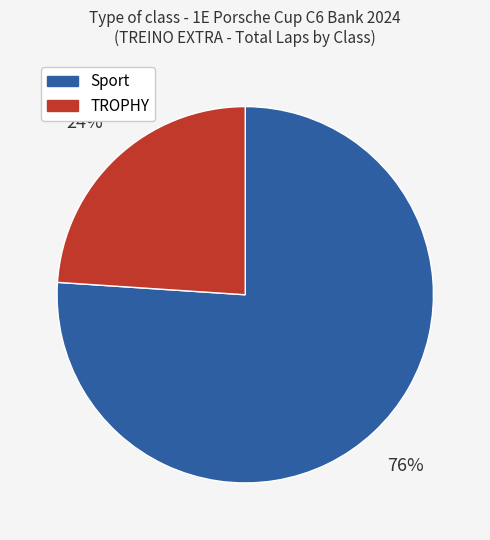

Is there a majority slice in this chart?

Yes